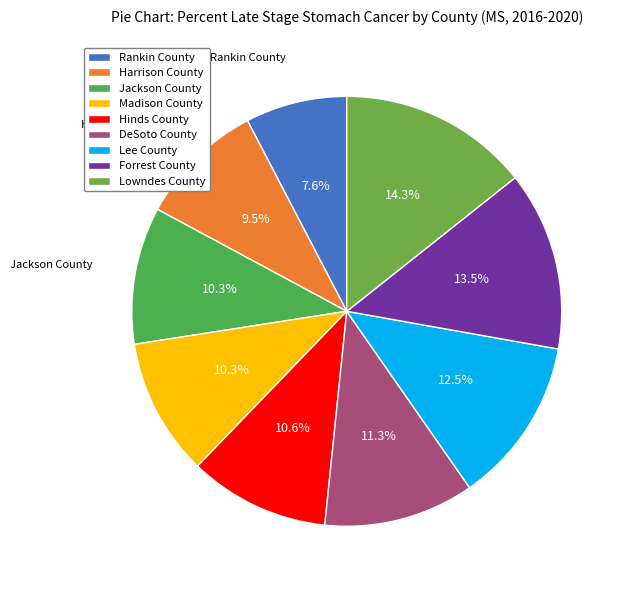

To the nearest percent, what is the combined percentage of Madison County and Lowndes County?

25%